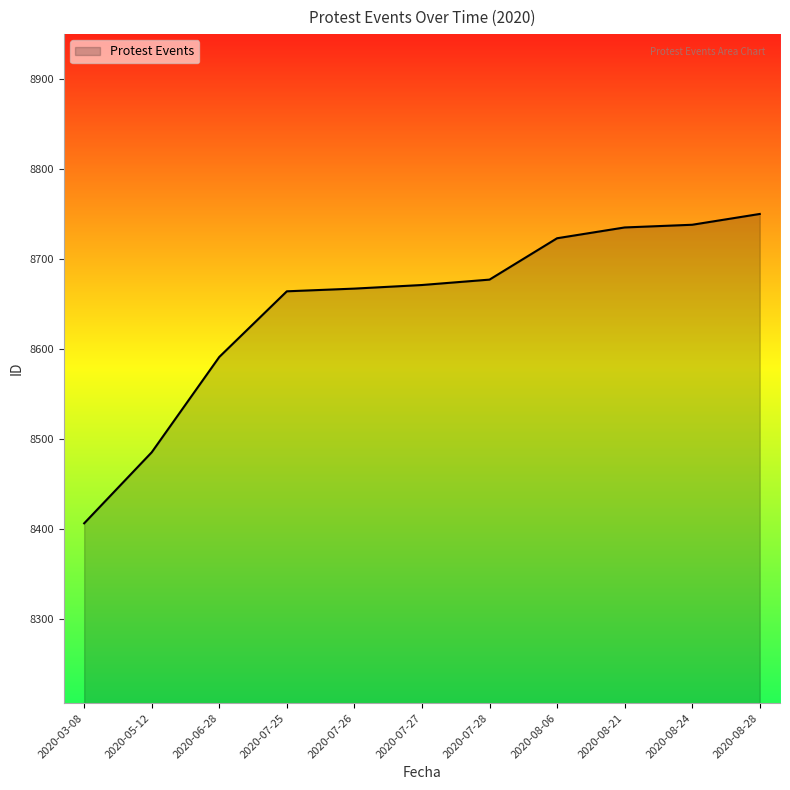

What is the smallest value displayed?

8406